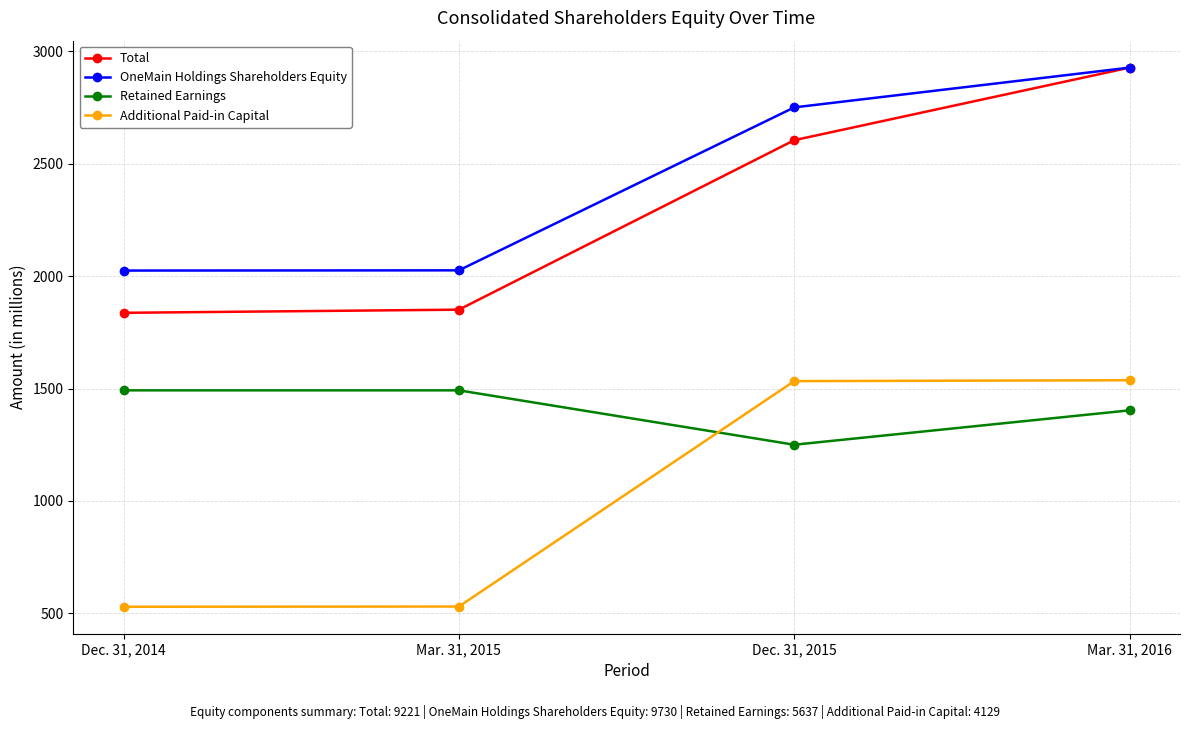

What is the label of the 2nd point from the right?

Dec. 31, 2015